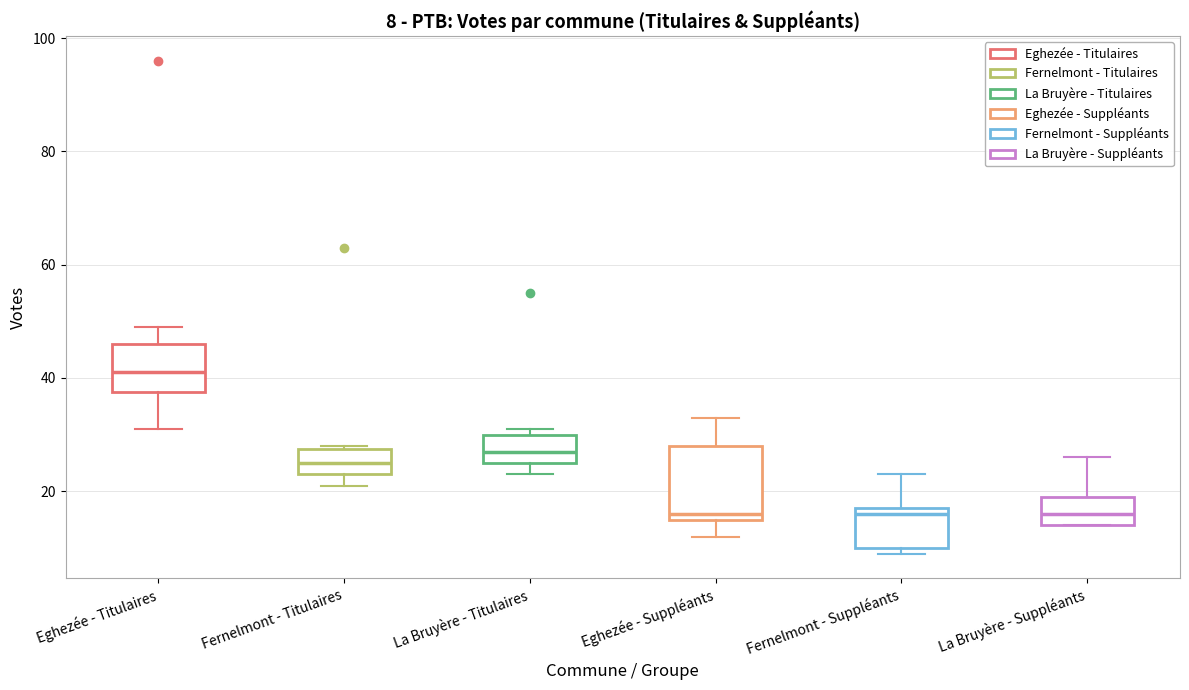

Which box's median line is the highest?

Eghezée - Titulaires